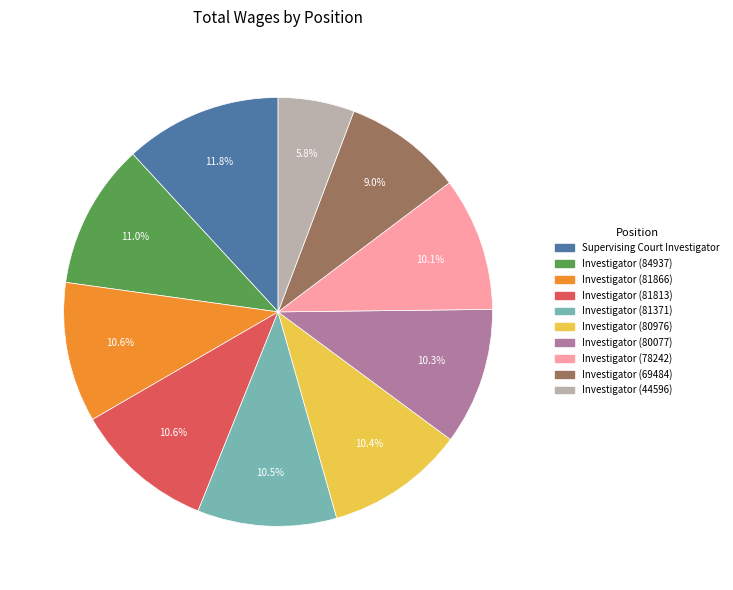

Which slice is the largest?

Supervising Court Investigator